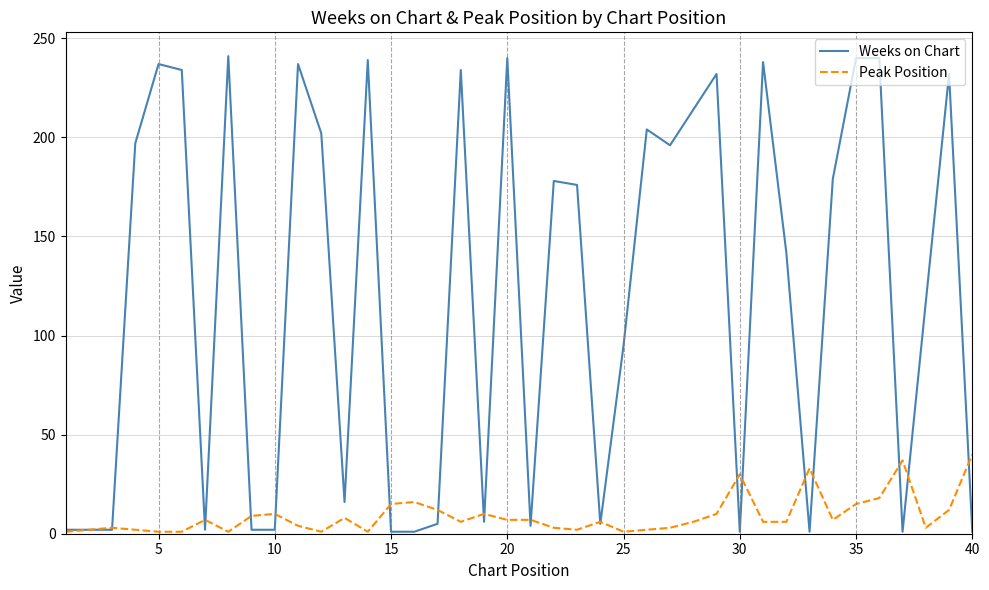

Does the chart display data point markers on the line(s)?

No